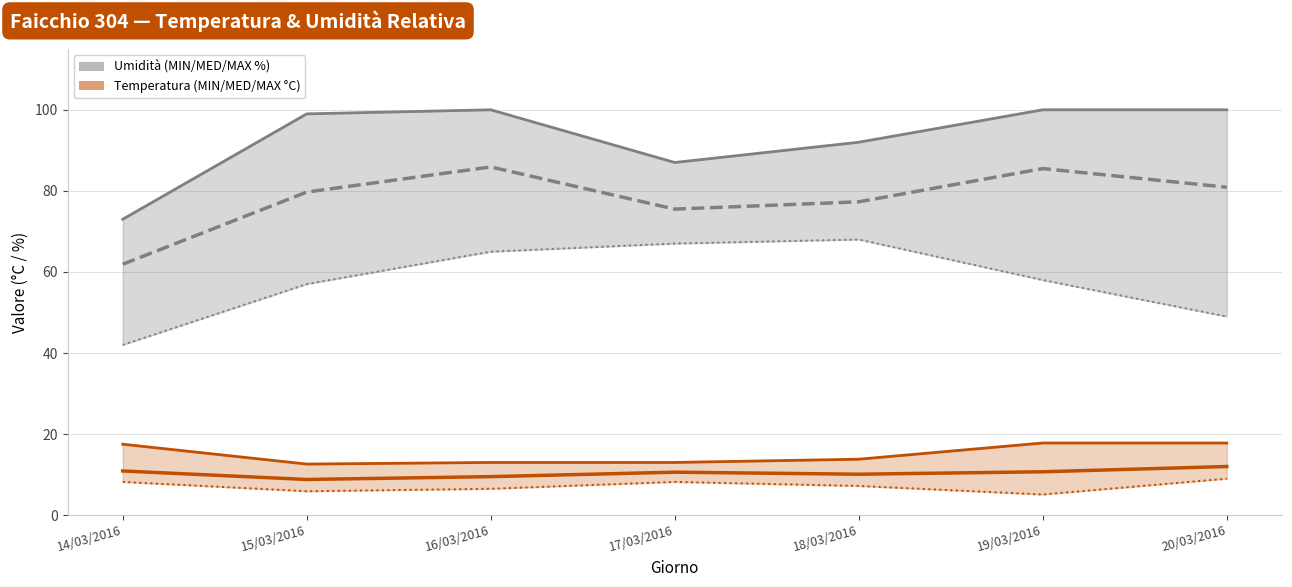

The value of Umidità MIN (%) at 19/03/2016 is 102.7. True or false?

False